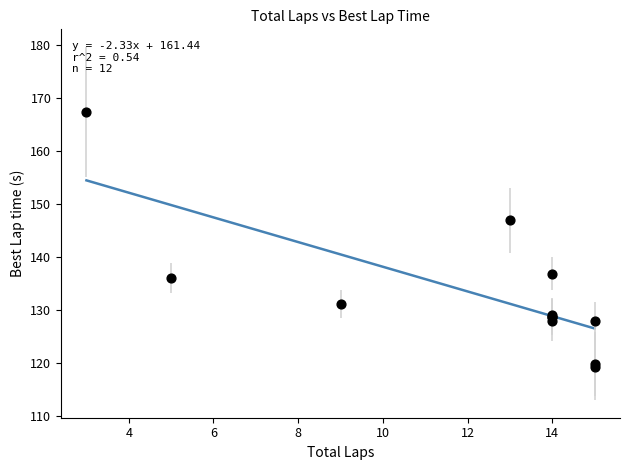

What Y value in the scatter plot is closest to 143?

146.9